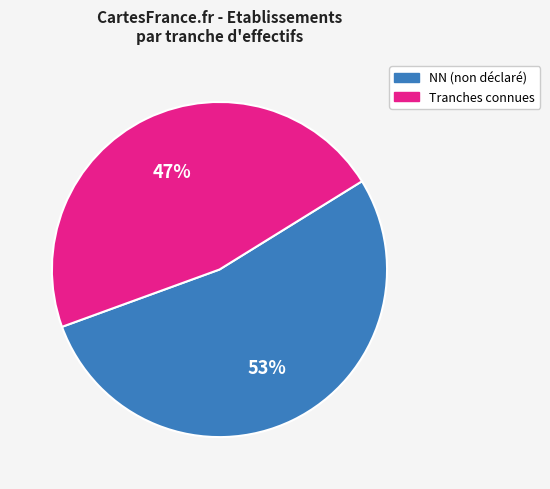

Count the number of slices in the pie.

2